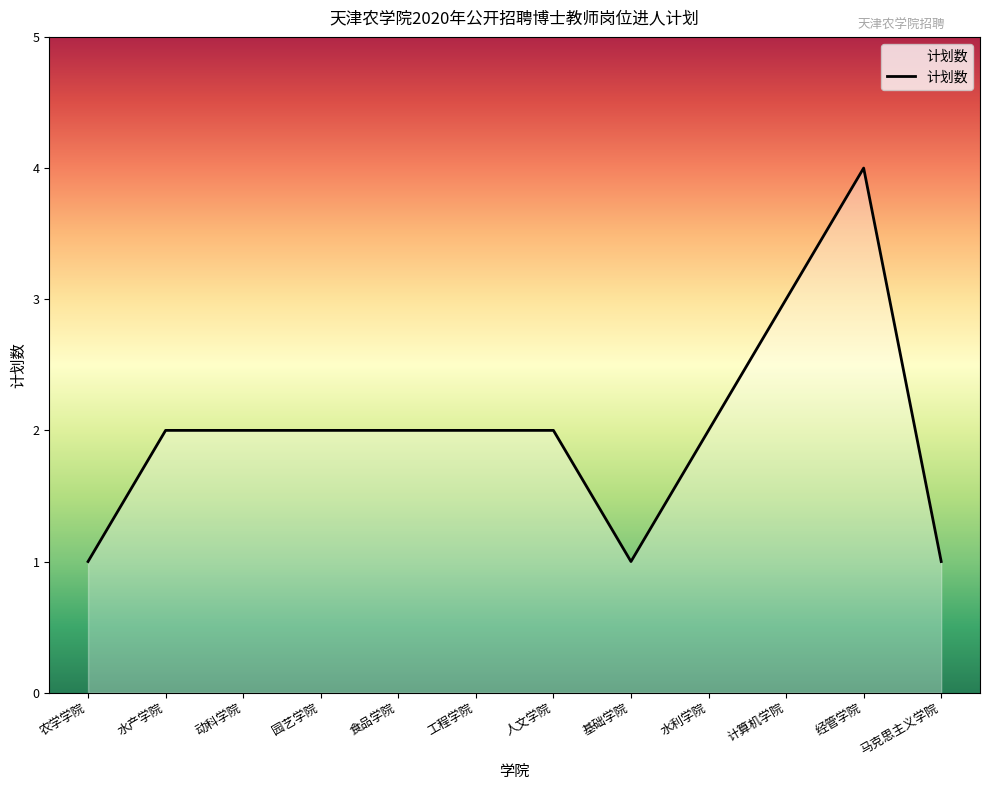

What is the change in value from 水利学院 to 马克思主义学院?

-1